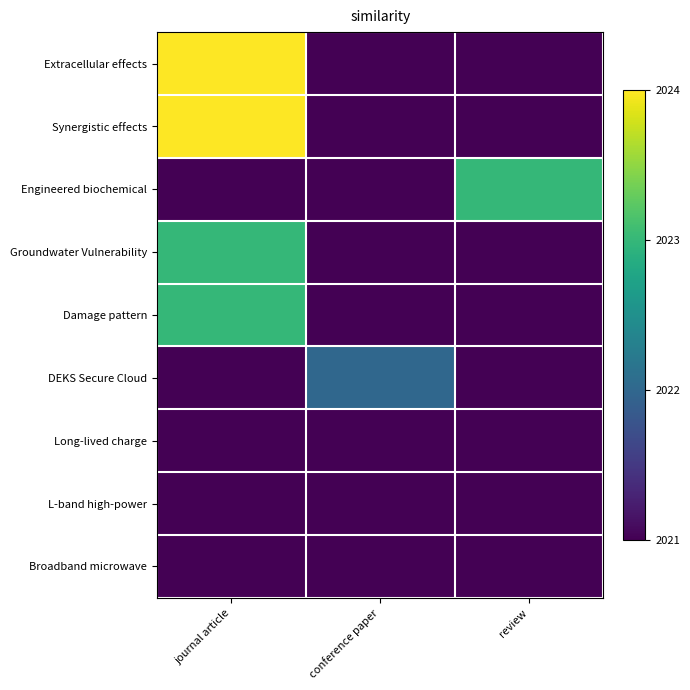

How many distinct data groups are displayed?

9